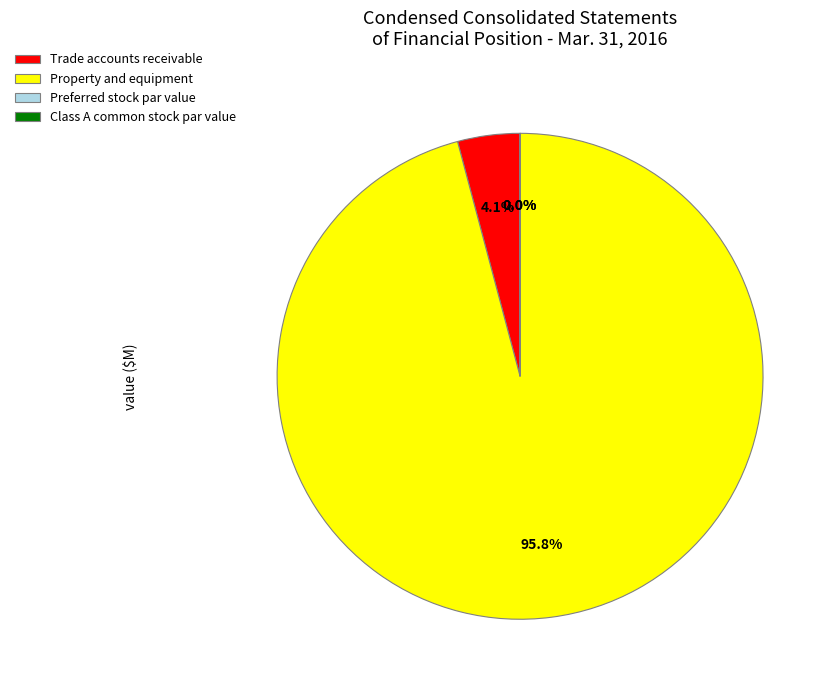

To the nearest percent, what is the difference between the largest and smallest slice percentages?

96%